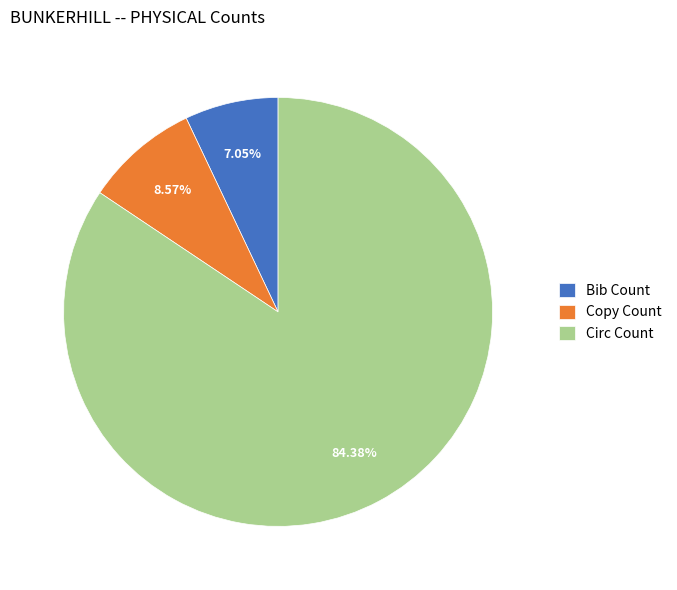

Which slice is the smallest?

Bib Count